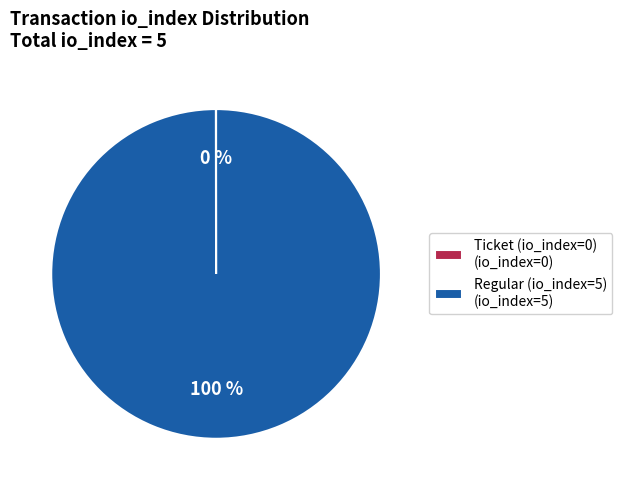

The Regular (io_index=5) (io_index=5) slice represents 100% of the pie. True or false?

True